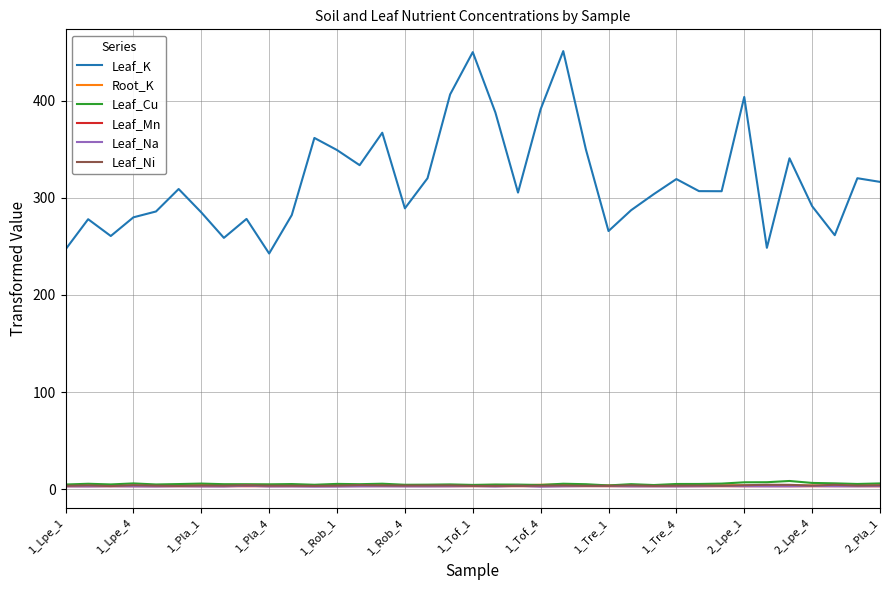

True or false: Leaf_Ni and Leaf_Mn cross at least once.

False